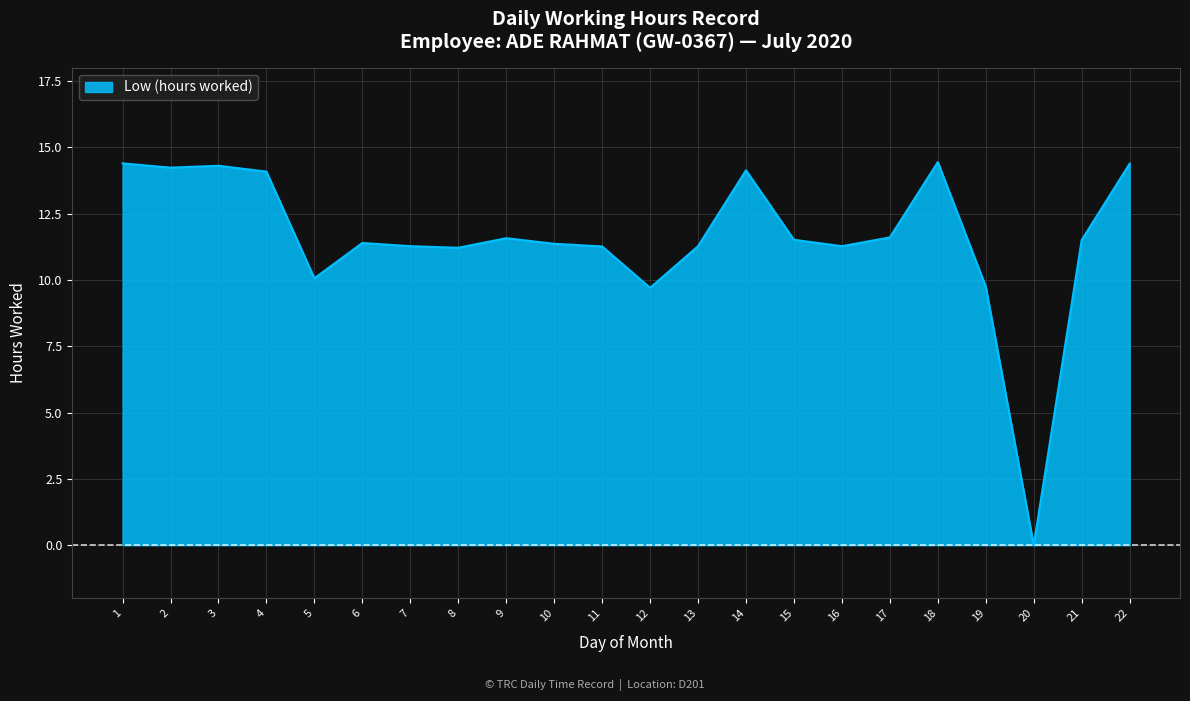

Is it true that the value at 7 is 3.3?

False